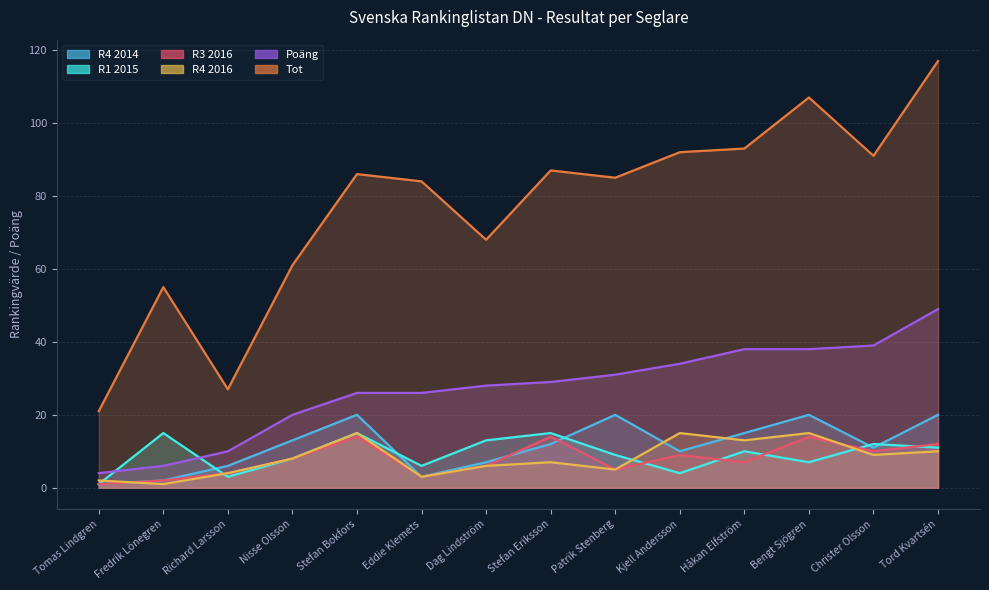

At which category does the chart reach its peak across all series?

Tord Kvartsén